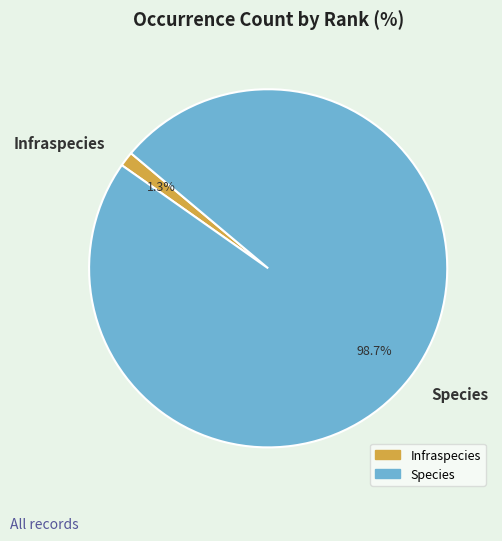

To the nearest percent, what percentage of the pie is Infraspecies?

1%